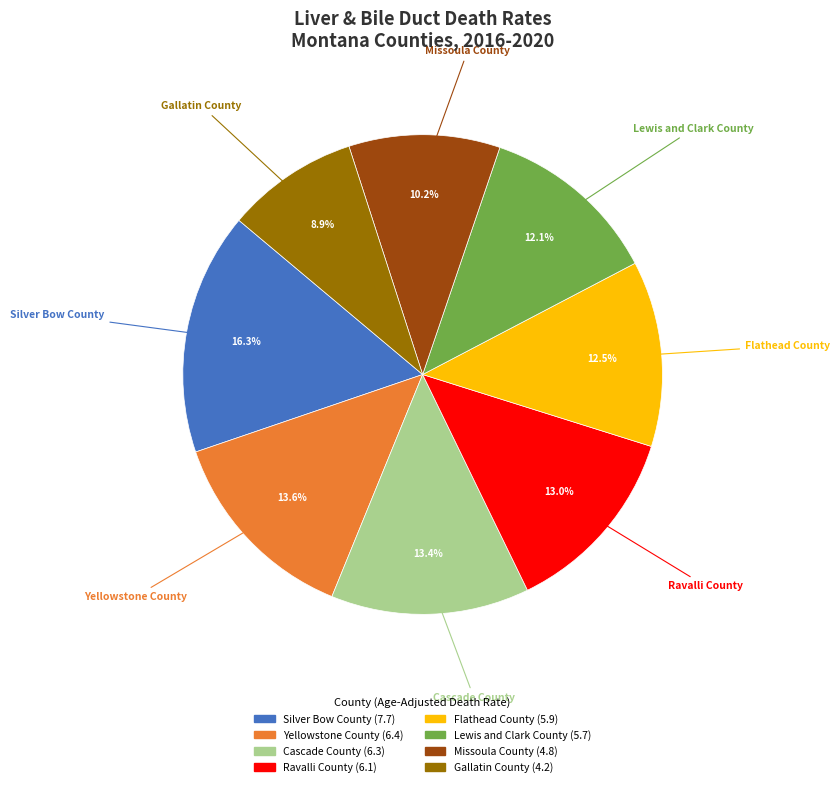

Does any single category account for the majority?

No